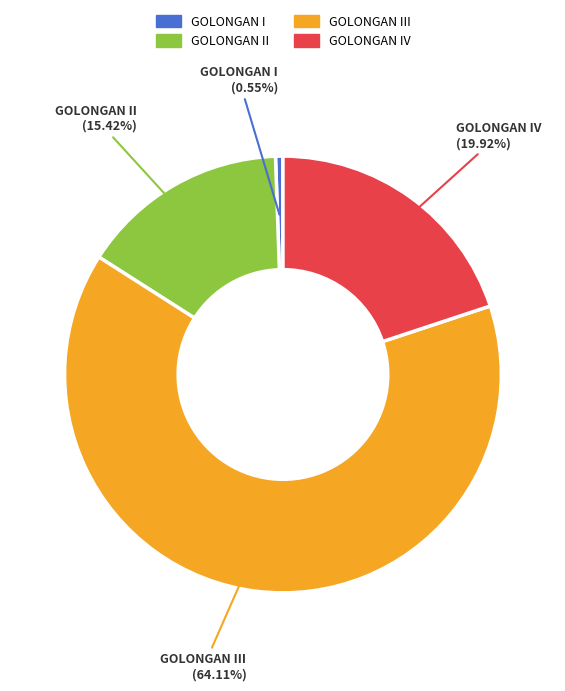

Is there a majority slice in this chart?

Yes